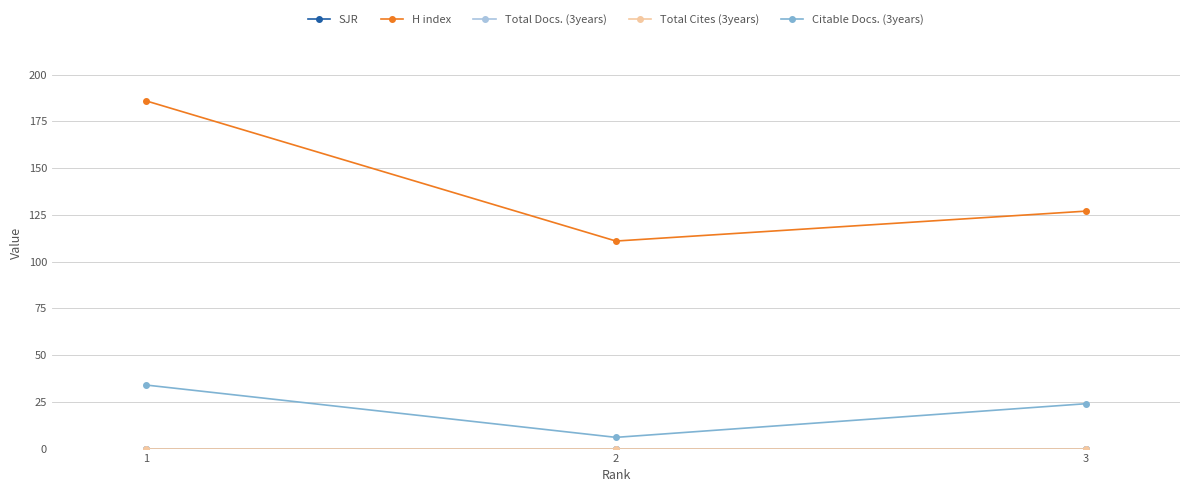

Reading right to left, transcribe all the data shown in this chart.

SJR: 3=0	2=0	1=0
H index: 3=127	2=111	1=186
Total Docs. (3years): 3=0	2=0	1=0
Total Cites (3years): 3=0	2=0	1=0
Citable Docs. (3years): 3=24	2=6	1=34